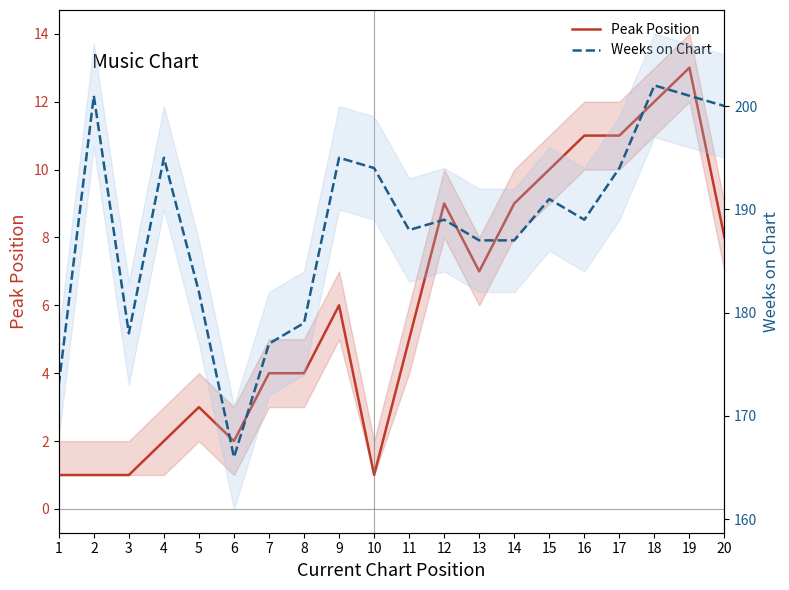

Reading left to right, extract all data points from this chart.

Peak Position: 1	1	1	2	3	2	4	4	6	1	5	9	7	9	10	11	11	12	13	8
Weeks on Chart: 173	201	178	195	182	166	177	179	195	194	188	189	187	187	191	189	194	202	201	200